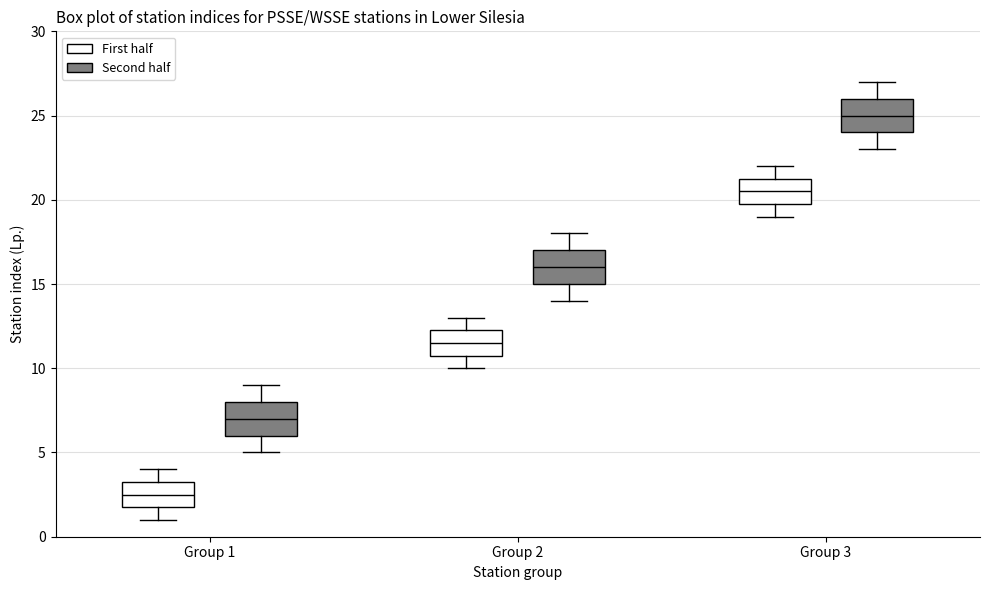

Where does the median line of the box for Group 3 (Second half) sit on the y-axis? The values are not printed on the chart, so give them approximately, as read against the axis.

25.0